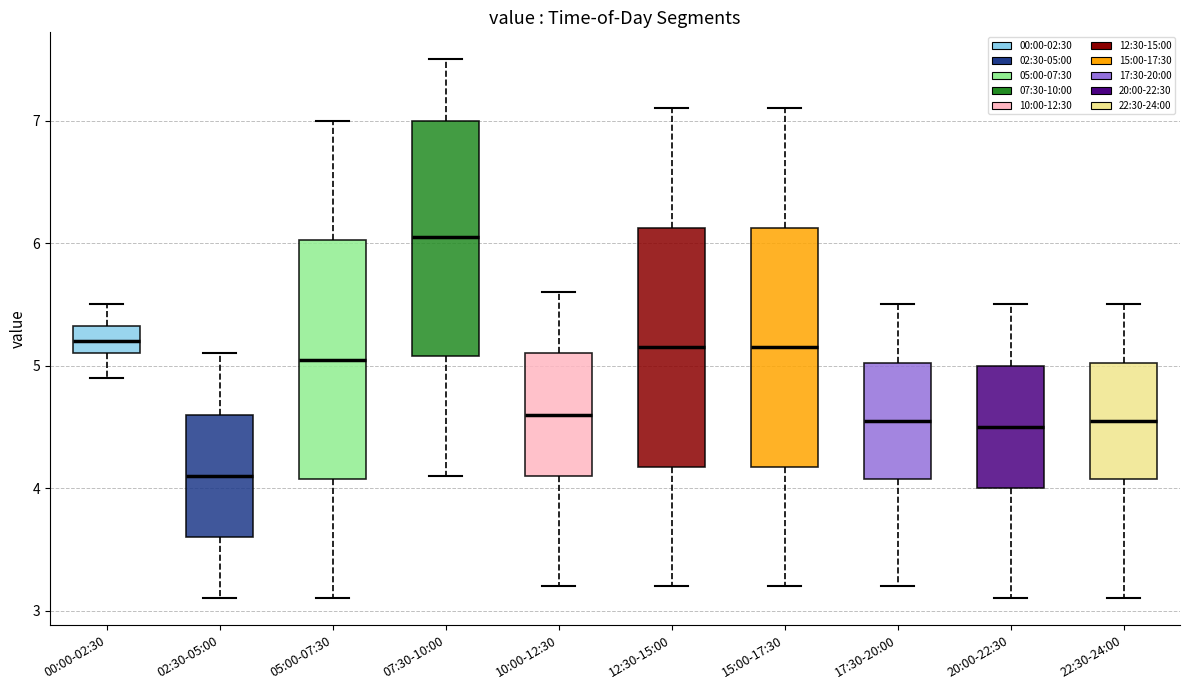

Which box has the highest median line?

07:30-10:00